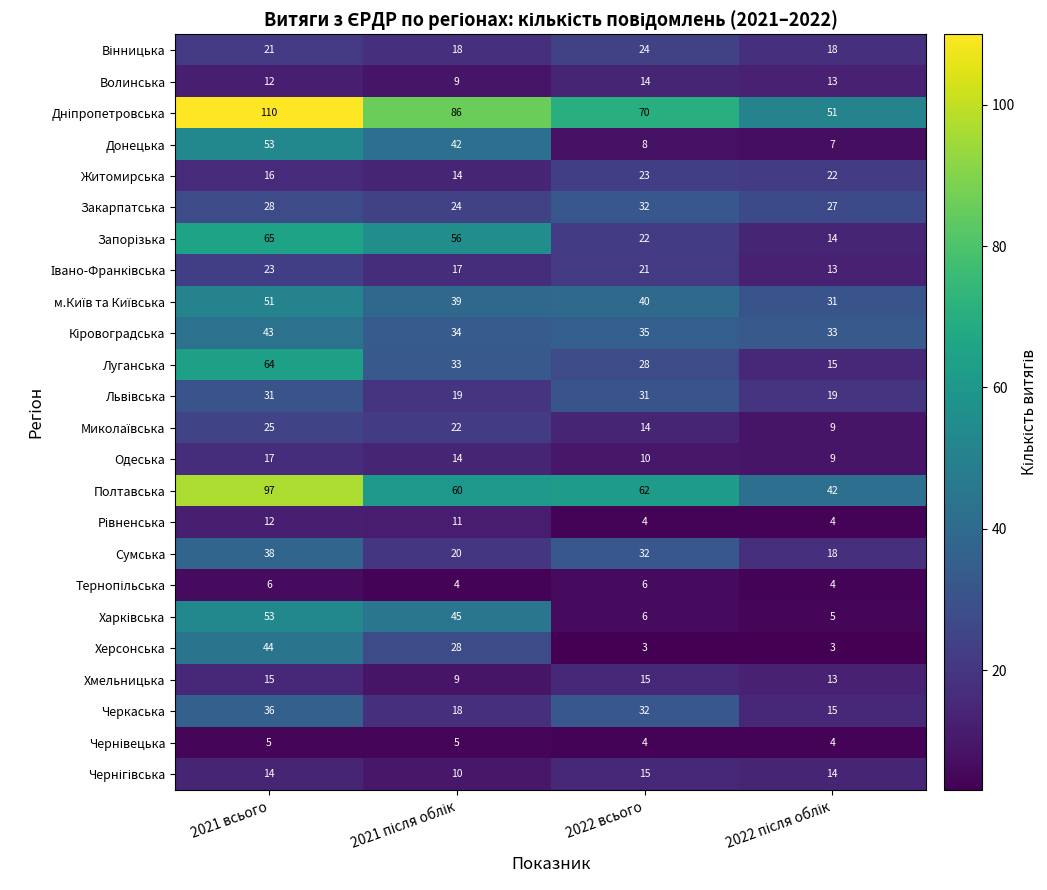

Which category has the highest value across all series?

2021 всього